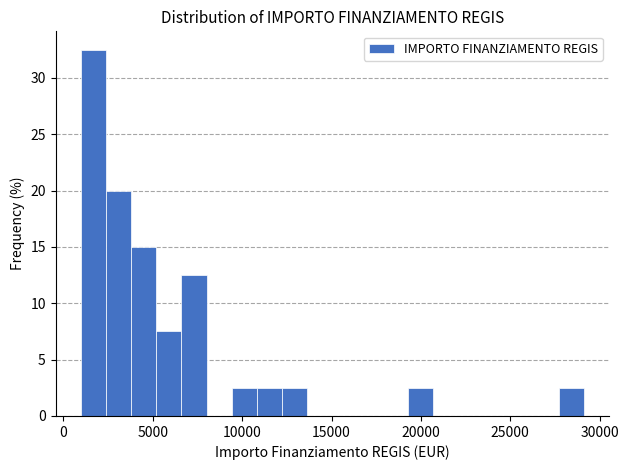

Read against the x-axis, roughly where is the centre of the tallest bar?

1500